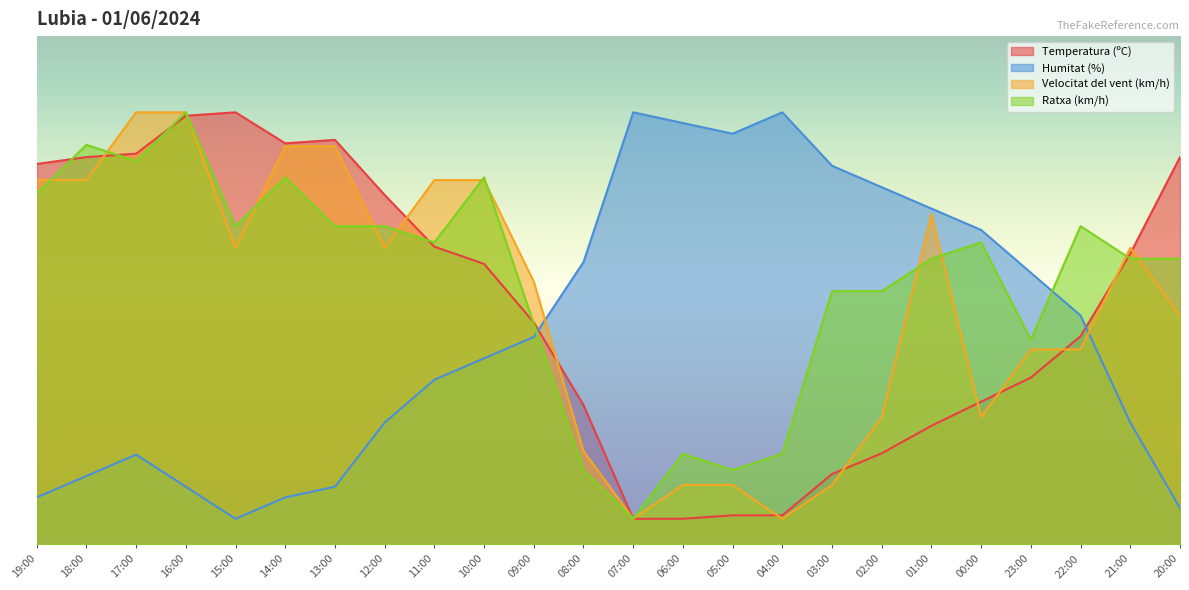

True or false: Ratxa (km/h) and Velocitat del vent (km/h) intersect in this chart.

True